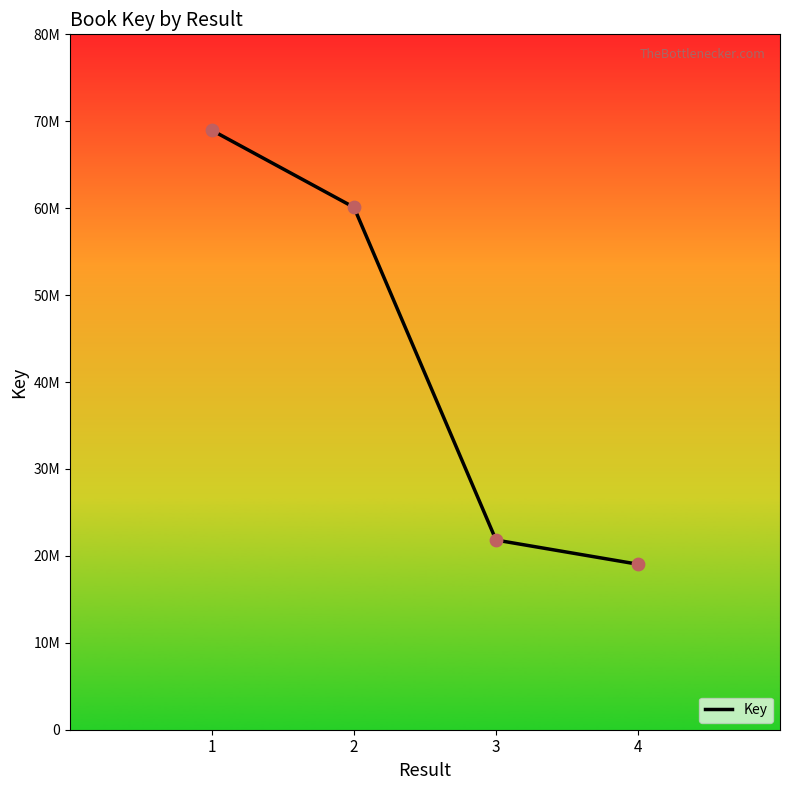

Which has a higher value, 1 or 4?

1